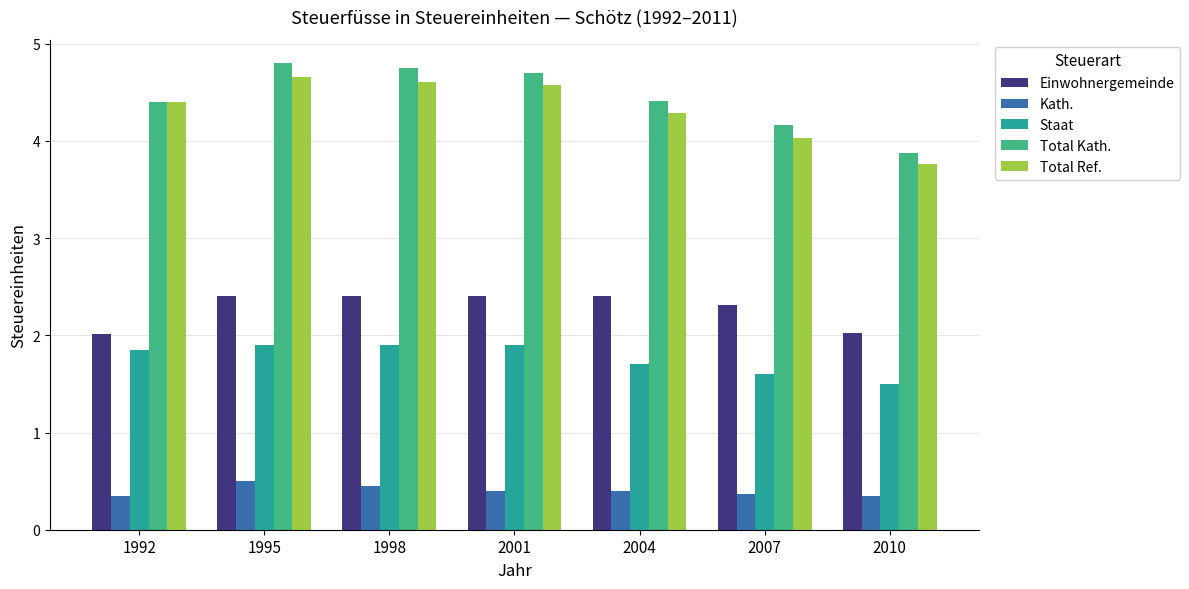

What is the lowest value of the Total Ref. series?

3.8